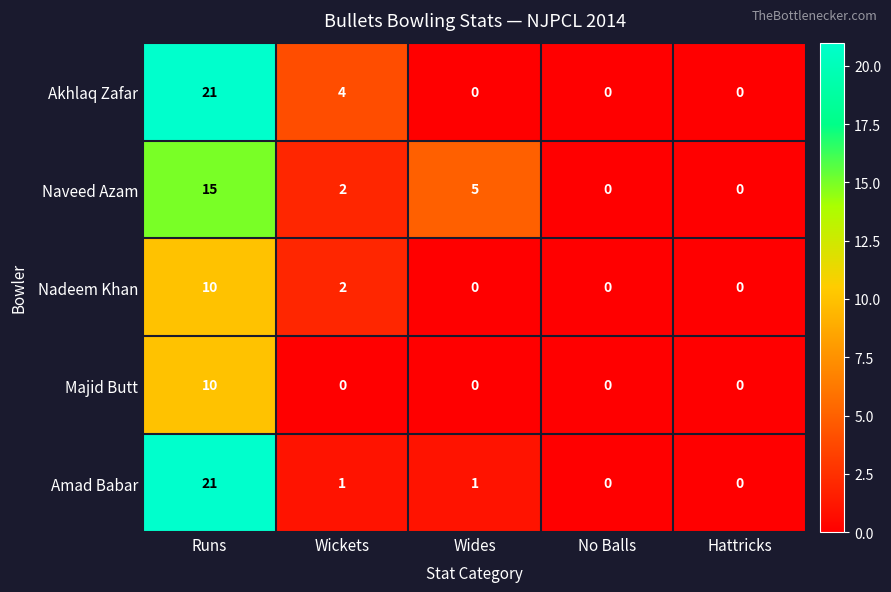

What is the maximum value shown in the chart?

21